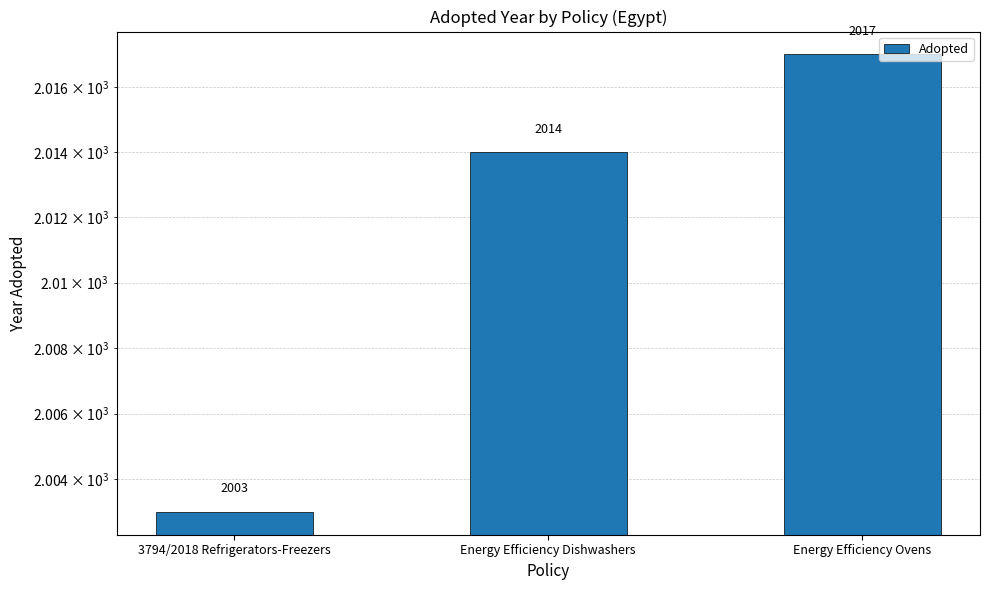

Which has a higher value, 3794/2018 Refrigerators-Freezers or Energy Efficiency Ovens?

Energy Efficiency Ovens